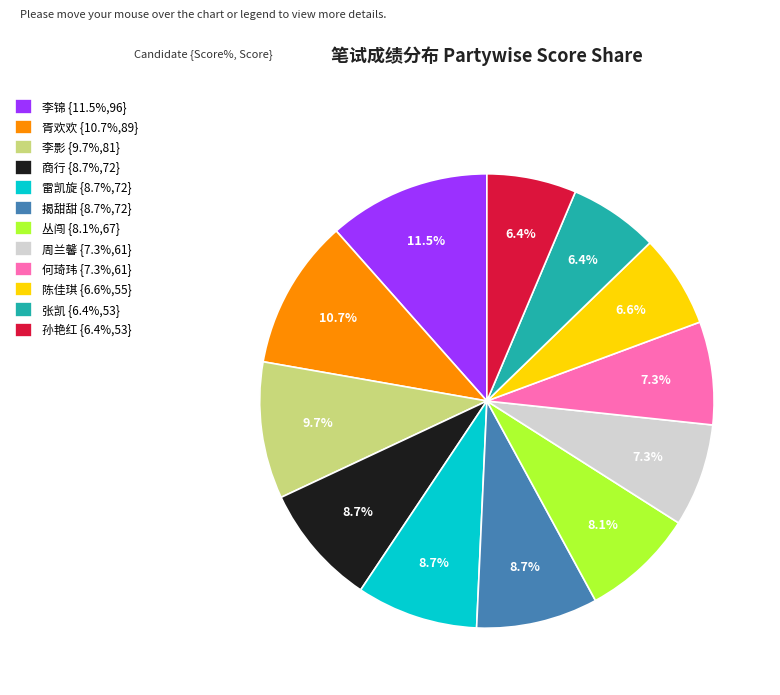

How many slices are in this pie chart?

12